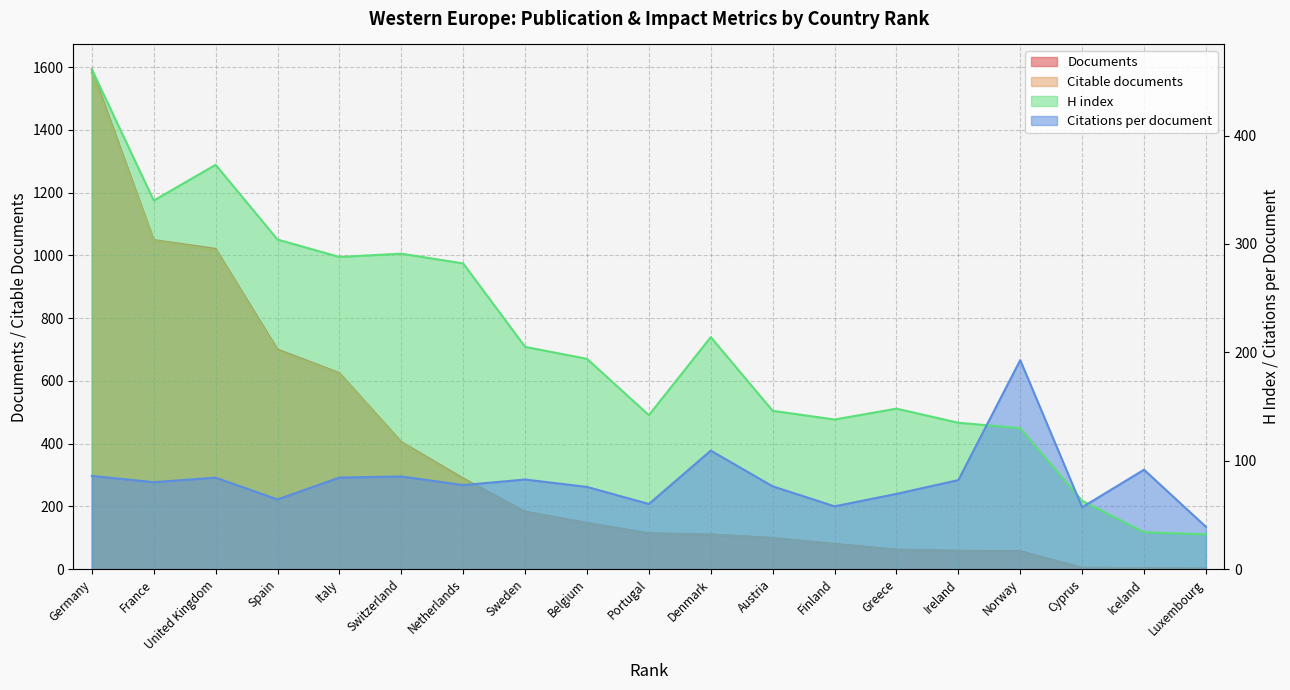

Is the value of Citations per document at Spain greater than the value of H index at Iceland?

Yes